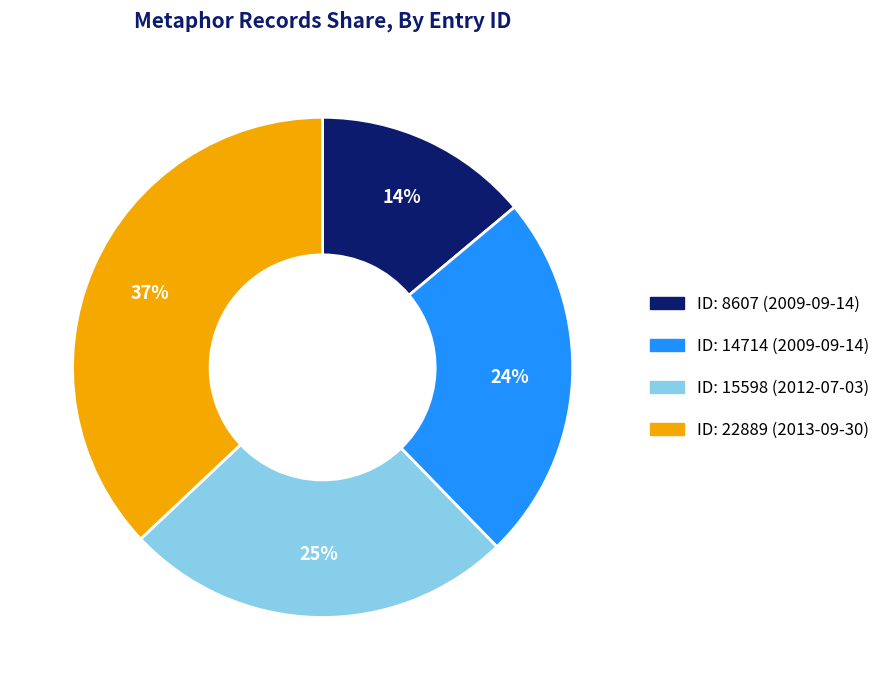

What percentage is the ID: 15598 (2012-07-03) slice, to the nearest percent?

25%